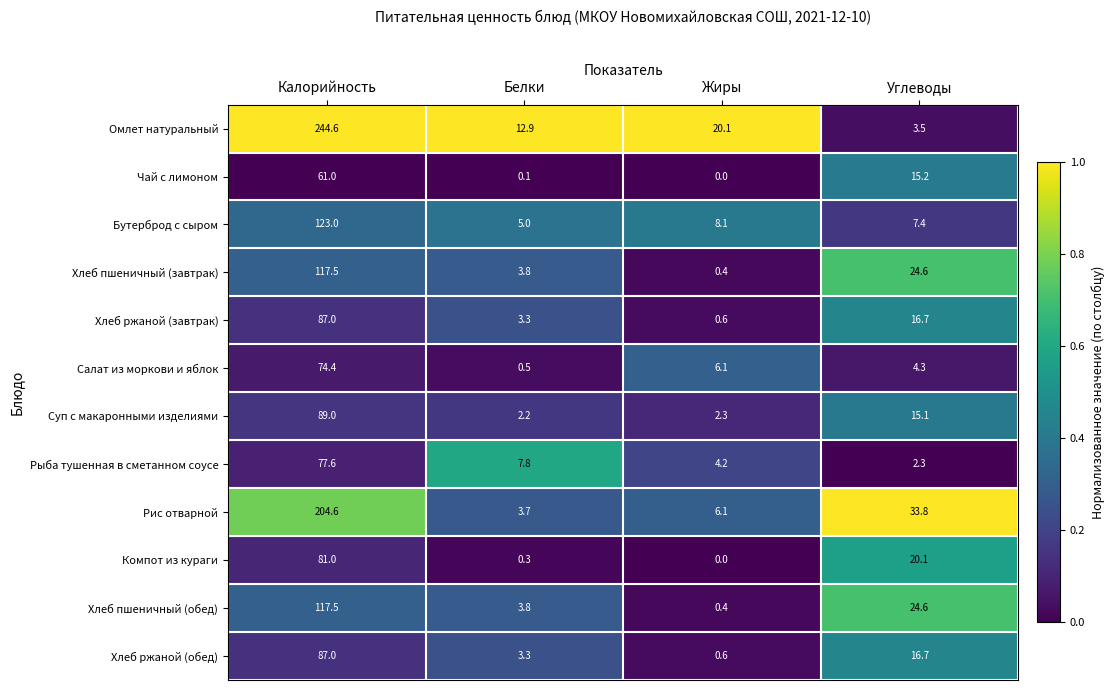

At which category is the sum across all series the highest?

Калорийность